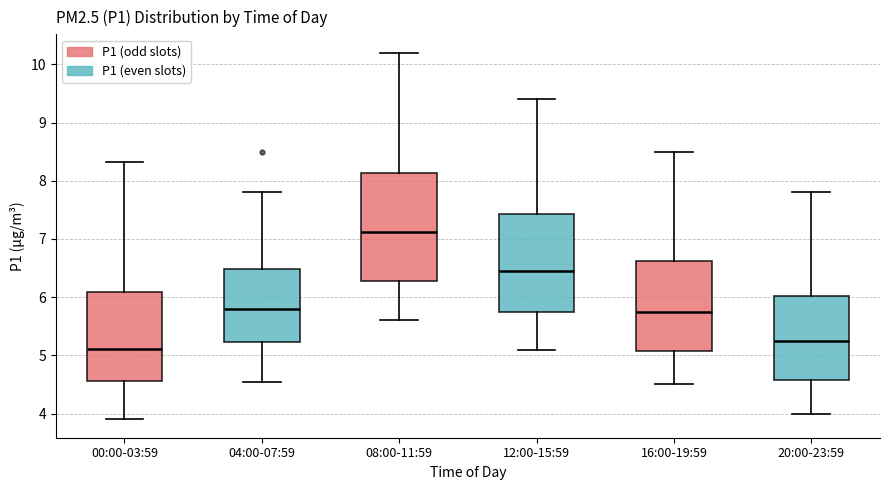

Reading left to right, read every box against the y-axis: the position of its median line, the range the box covers, and the ends of its whiskers. The values are not printed on the chart, so give them approximately, as read against the axis.

00:00-03:59: median 5.1, box 4.6 to 6.1, whiskers 3.9 to 8.3
04:00-07:59: median 5.8, box 5.2 to 6.5, whiskers 4.6 to 7.8
08:00-11:59: median 7.1, box 6.3 to 8.1, whiskers 5.6 to 10.2
12:00-15:59: median 6.5, box 5.8 to 7.4, whiskers 5.1 to 9.4
16:00-19:59: median 5.8, box 5.1 to 6.6, whiskers 4.5 to 8.5
20:00-23:59: median 5.3, box 4.6 to 6.0, whiskers 4.0 to 7.8